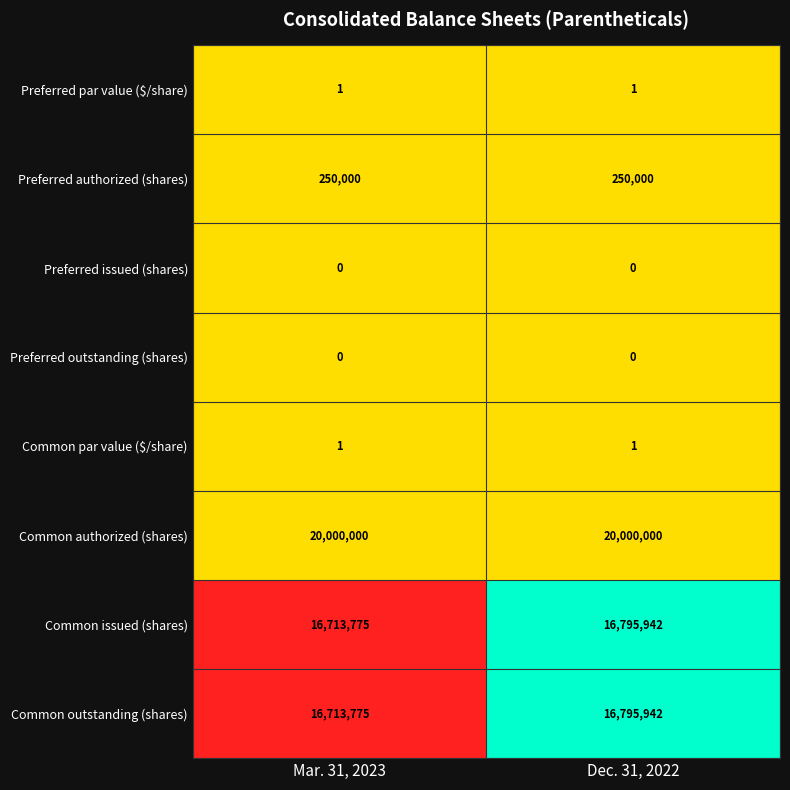

Is the value of Common issued (shares) at Mar. 31, 2023 greater than the value of Common par value ($/share) at Mar. 31, 2023?

Yes